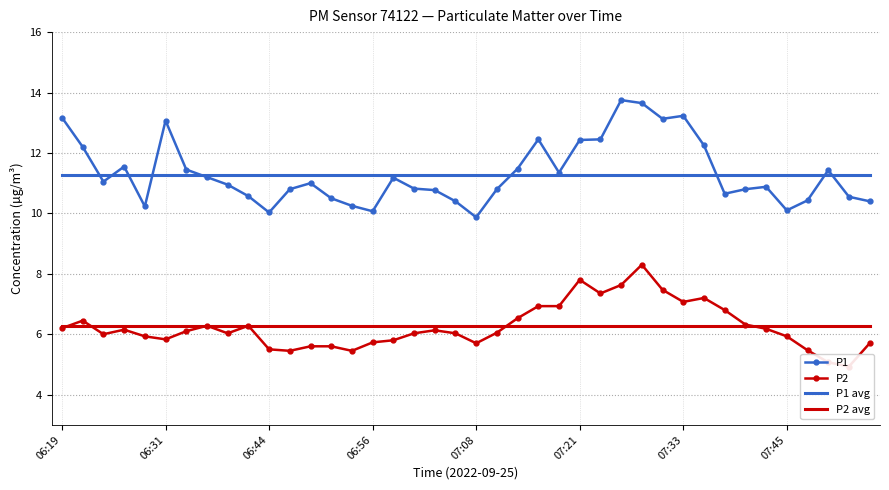

At which category is the sum across all series the highest?

28